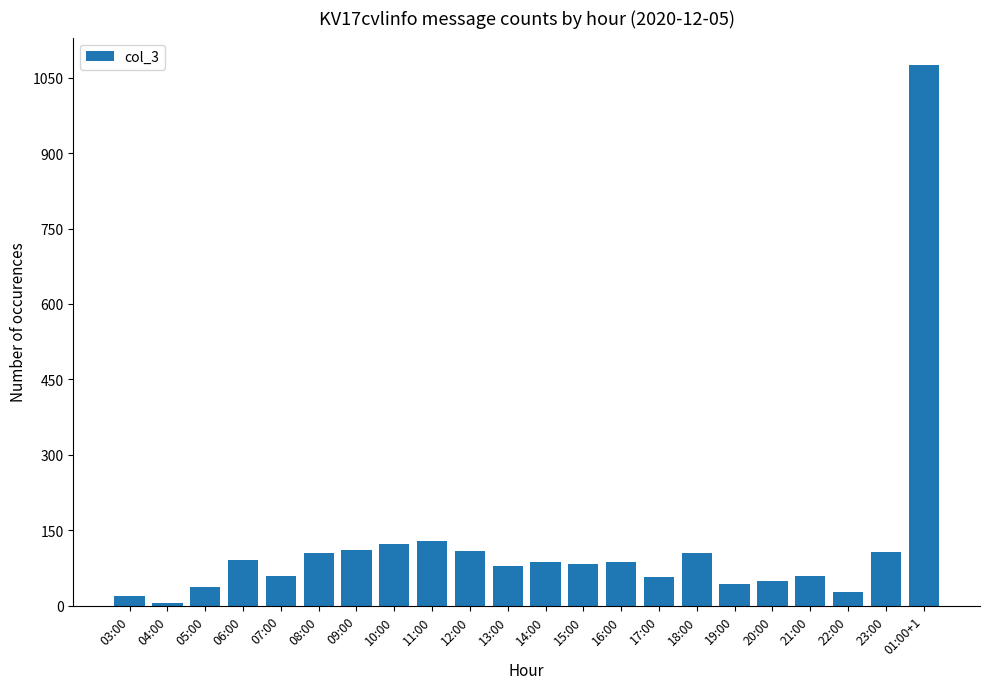

What is the difference between the maximum and minimum values?

1070